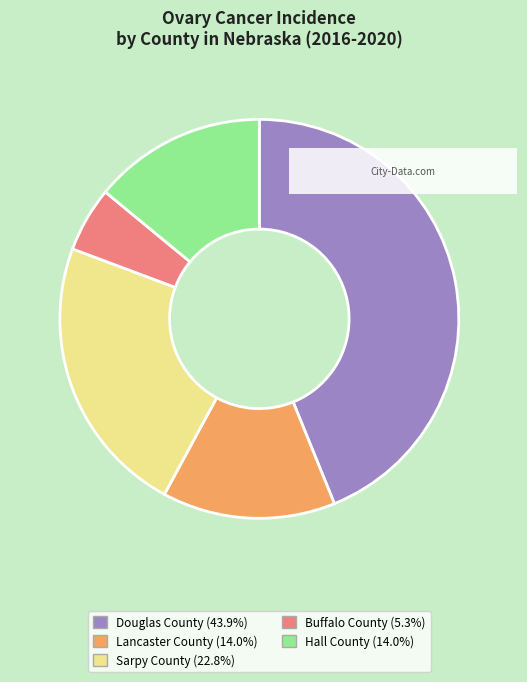

Is the sum of Lancaster County and Buffalo County greater than half?

No